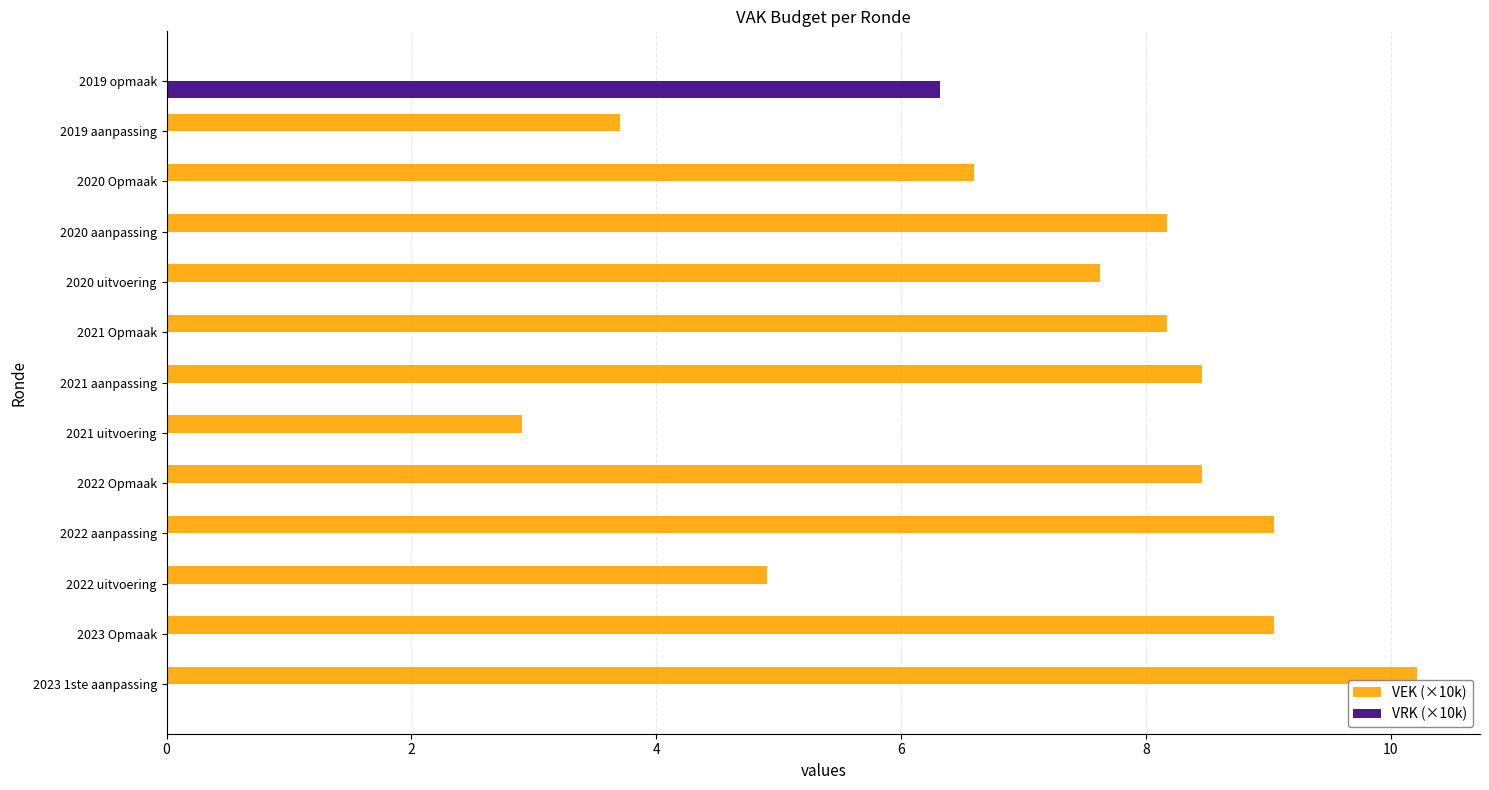

The VEK (×10k) series shows 11.7 at 2022 Opmaak. True or false?

False